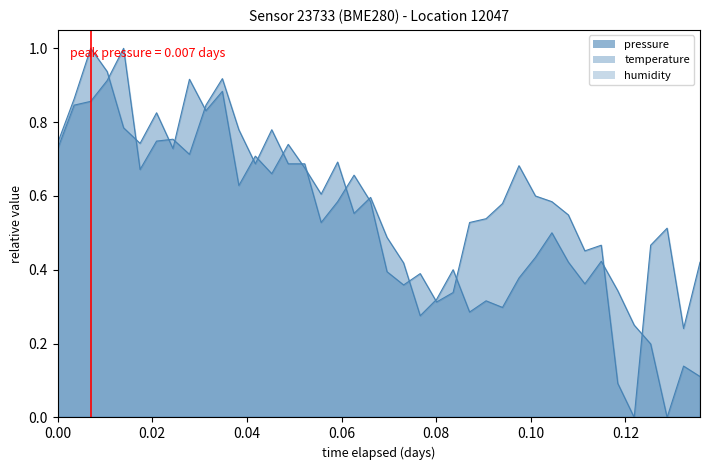

List the series in order of their peak value, lowest first.

pressure, temperature